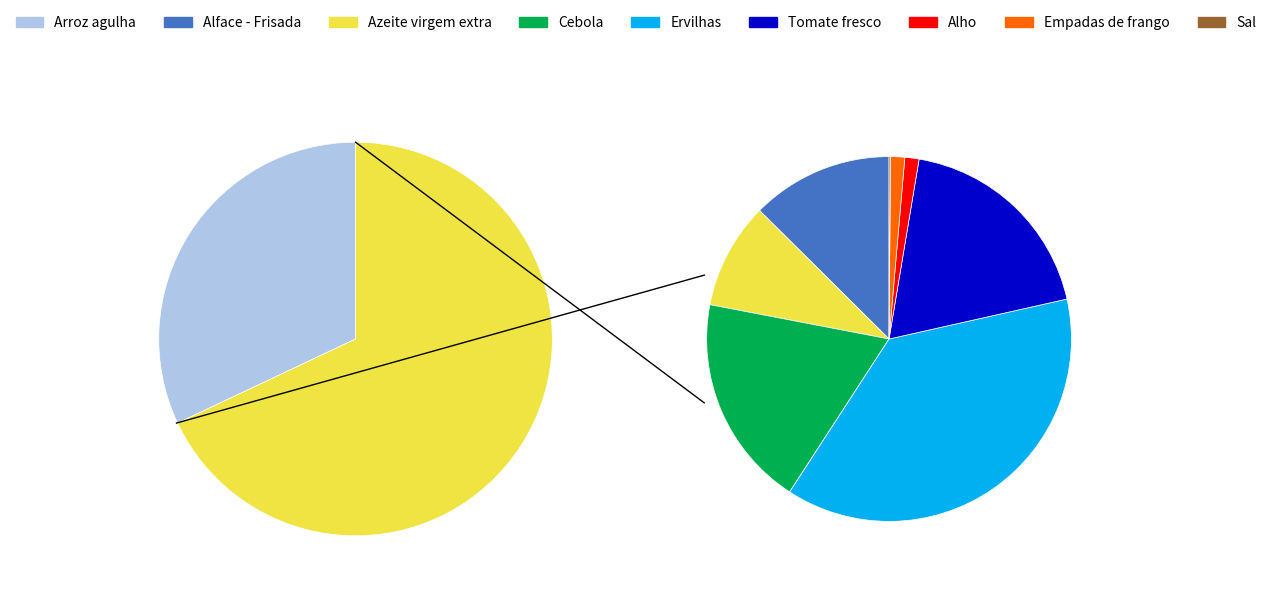

What is the smallest slice in the pie chart?

Sal